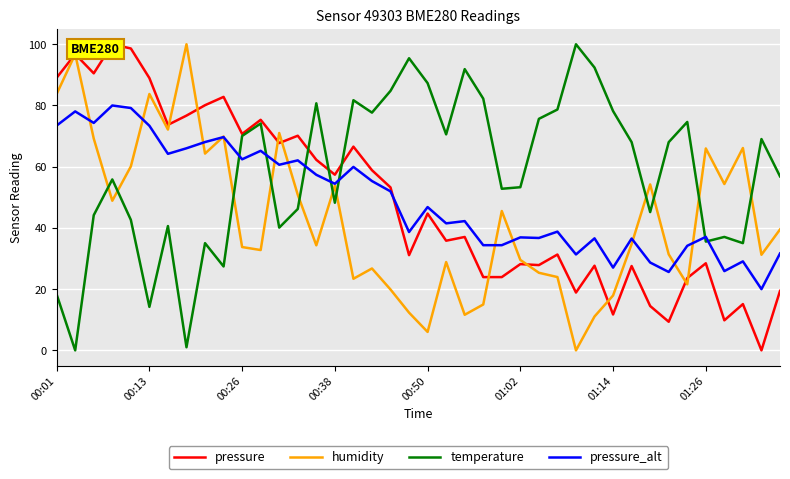

What is the average value of the temperature series?

58.3